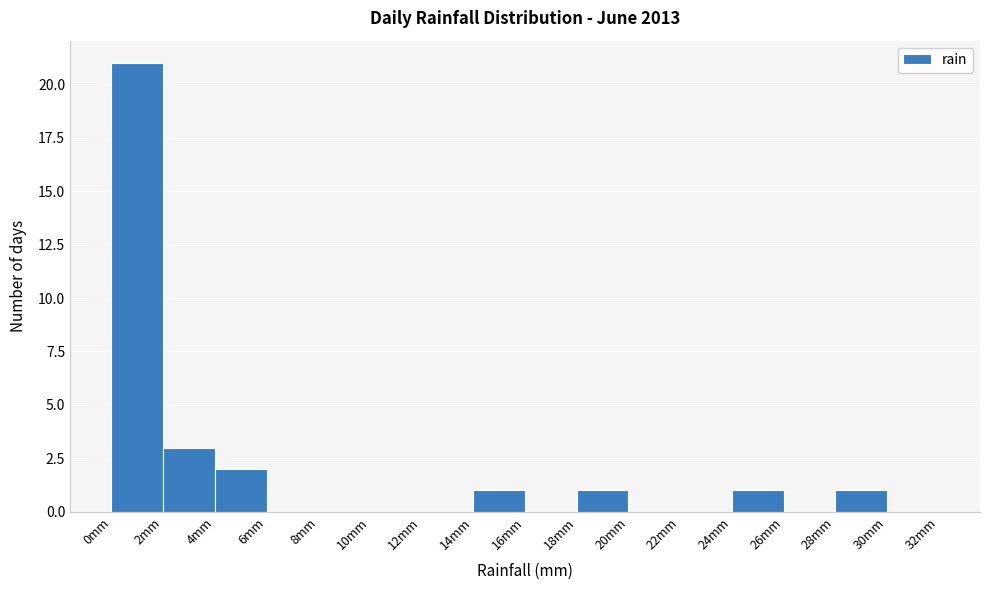

How tall is the bar that spans 0 to 2 on the x-axis? The values are not printed on the chart, so give them approximately, as read against the axis.

21